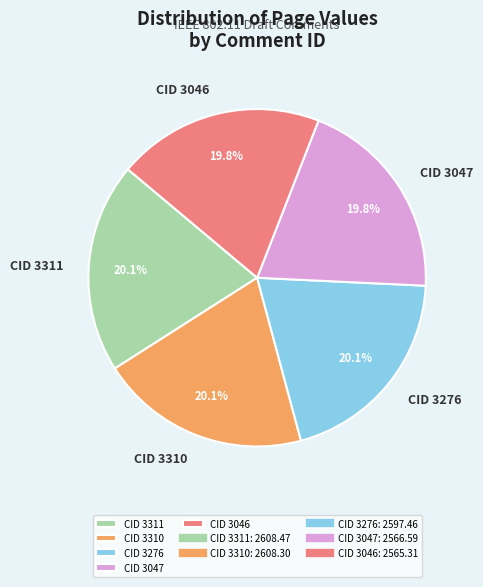

Does CID 3276 represent more than half of the total?

No